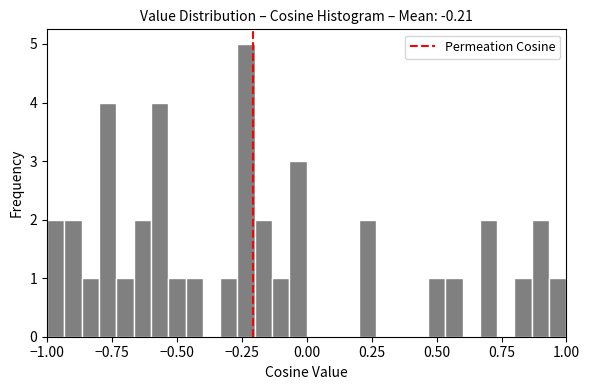

Around what value on the x-axis is the tallest bar? Give the approximate position of its centre, as read against the axis.

-0.25